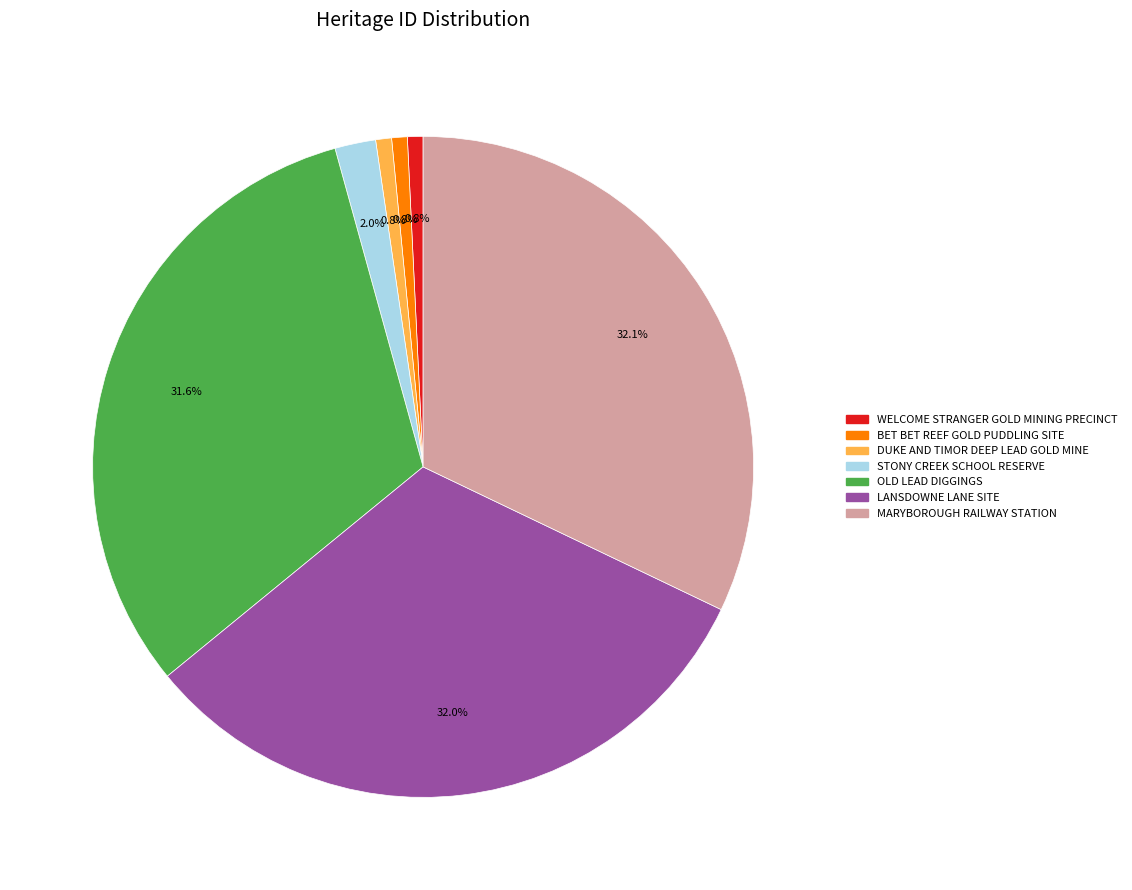

To the nearest percent, what portion does OLD LEAD DIGGINGS represent?

32%